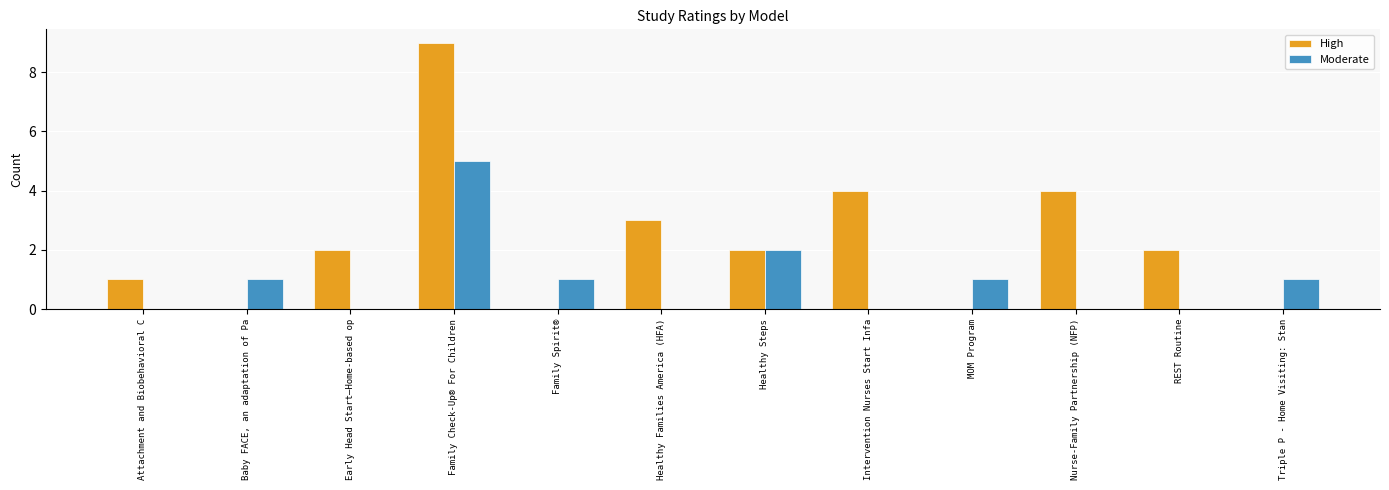

The Moderate series shows 0 at Family Spirit®. True or false?

False